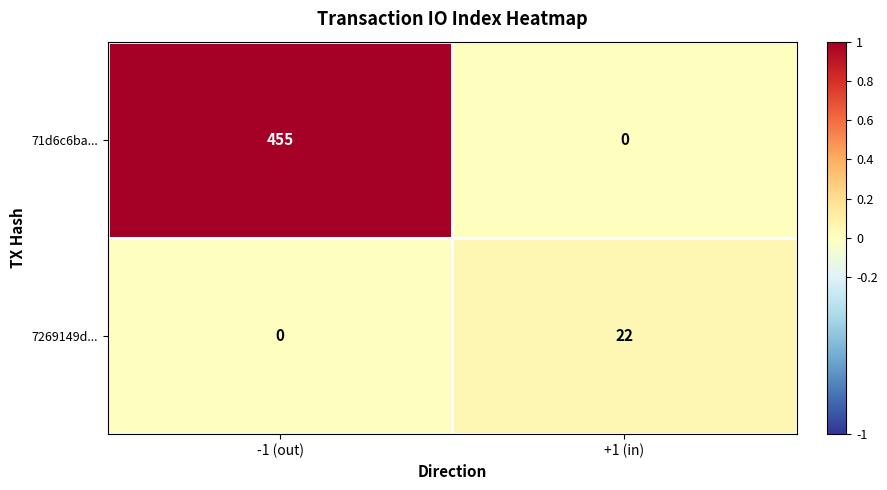

Rank the series by their maximum value, from lowest to highest.

7269149d..., 71d6c6ba...